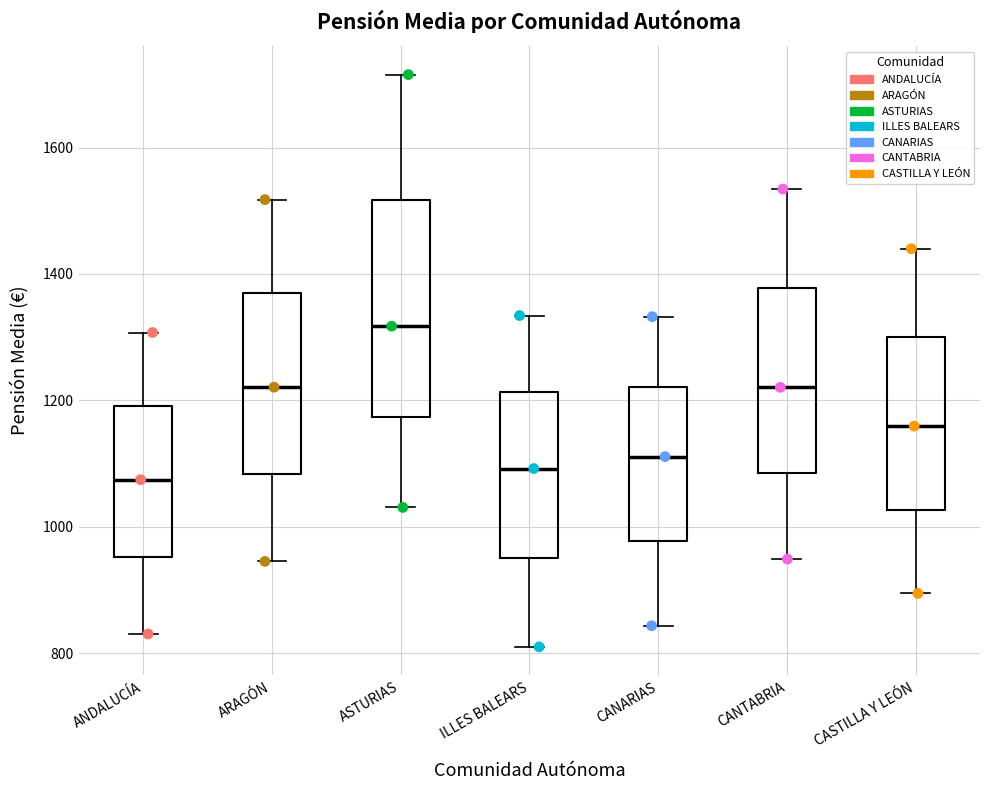

Where does the median line of the box for ARAGÓN sit on the y-axis? The values are not printed on the chart, so give them approximately, as read against the axis.

1220